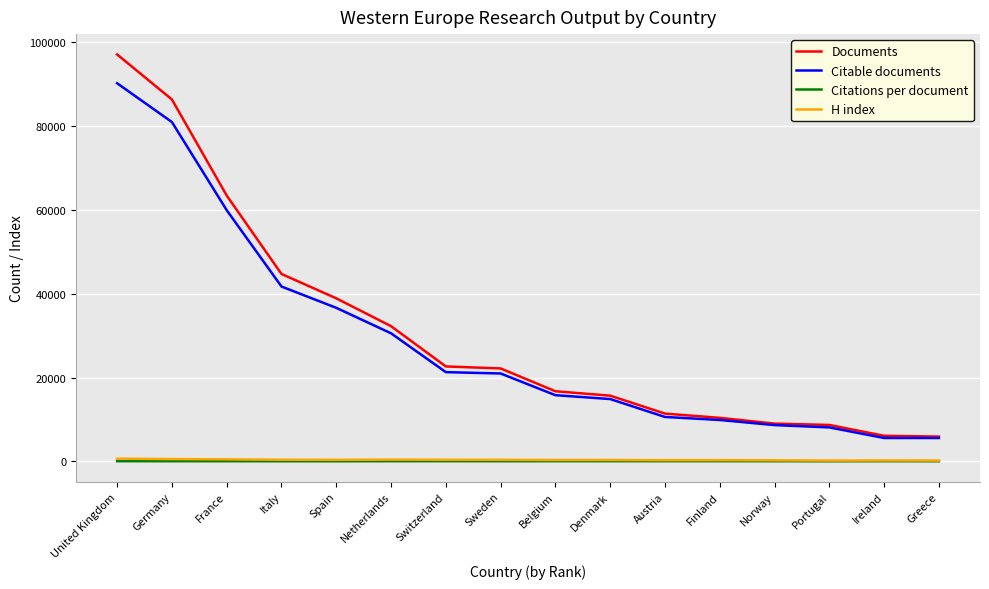

What is the minimum value for Citations per document?

33.9